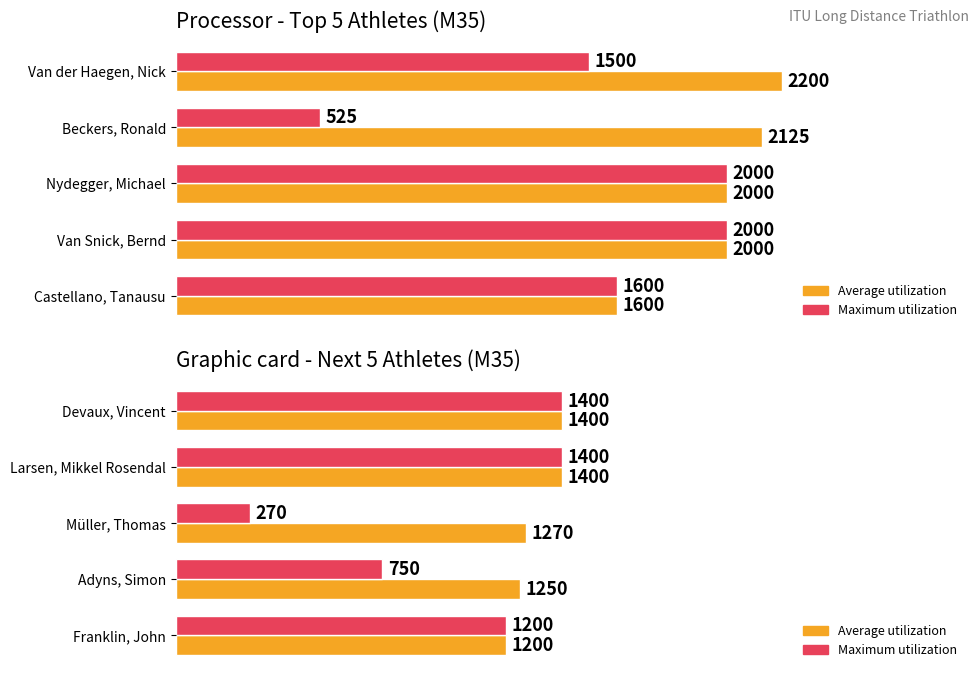

Count the number of data series in this chart.

2